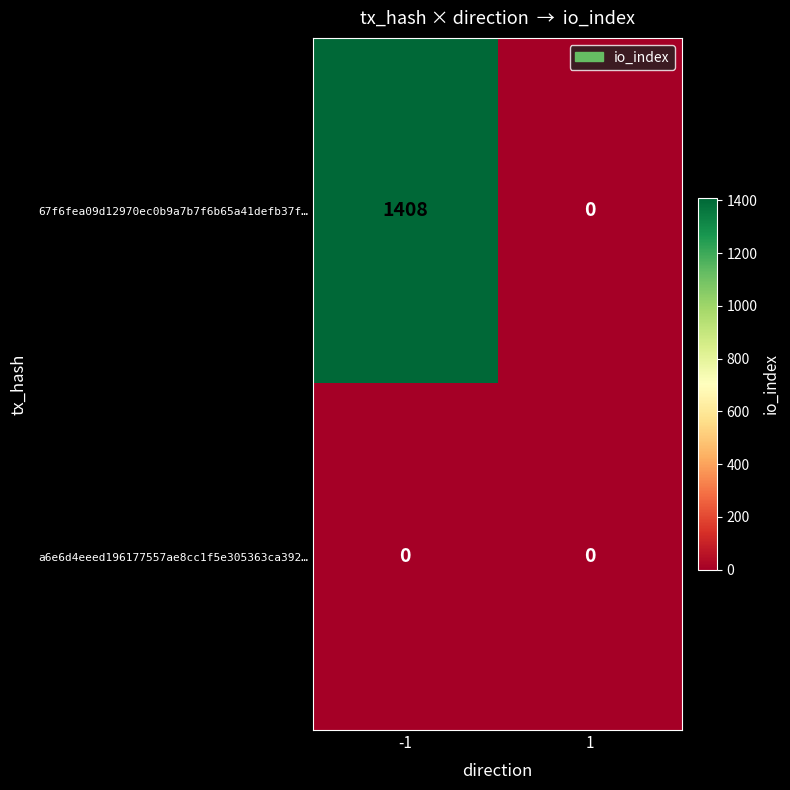

Rank the series by their average value, from lowest to highest.

a6e6d4eeed196177557ae8cc1f5e305363ca392…, 67f6fea09d12970ec0b9a7b7f6b65a41defb37f…